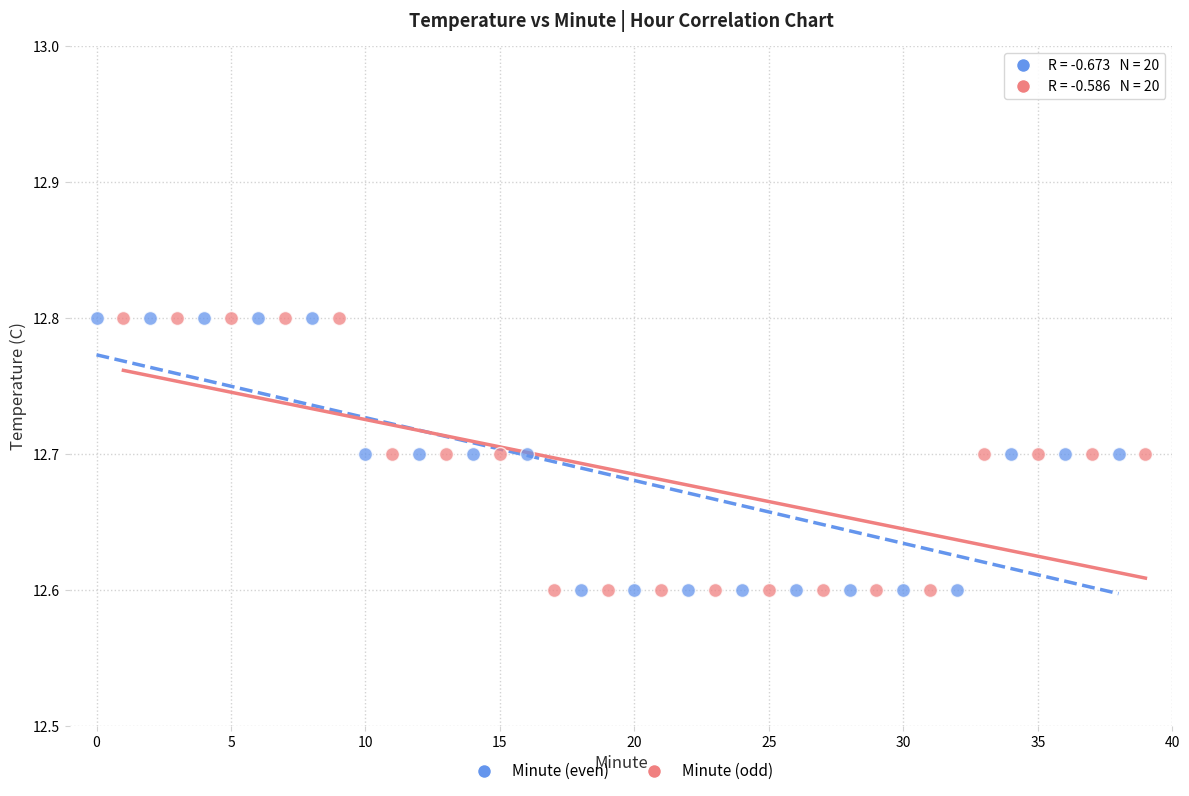

What are all the series names shown in the legend?

Minute (even), Minute (odd)